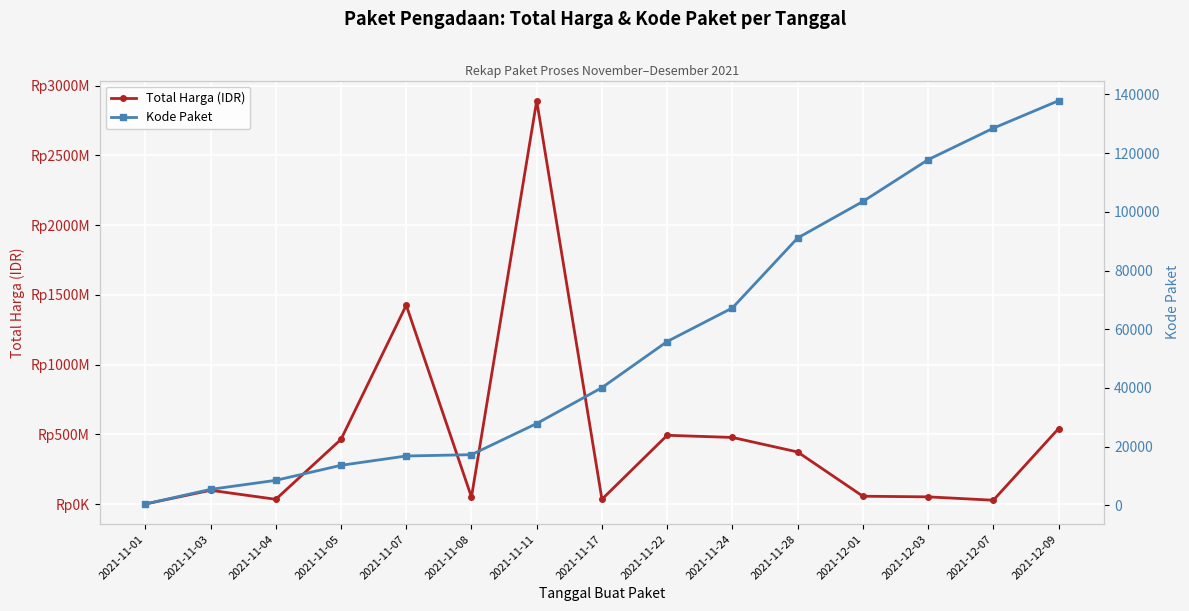

How many values in the Kode Paket series exceed 40112?

7